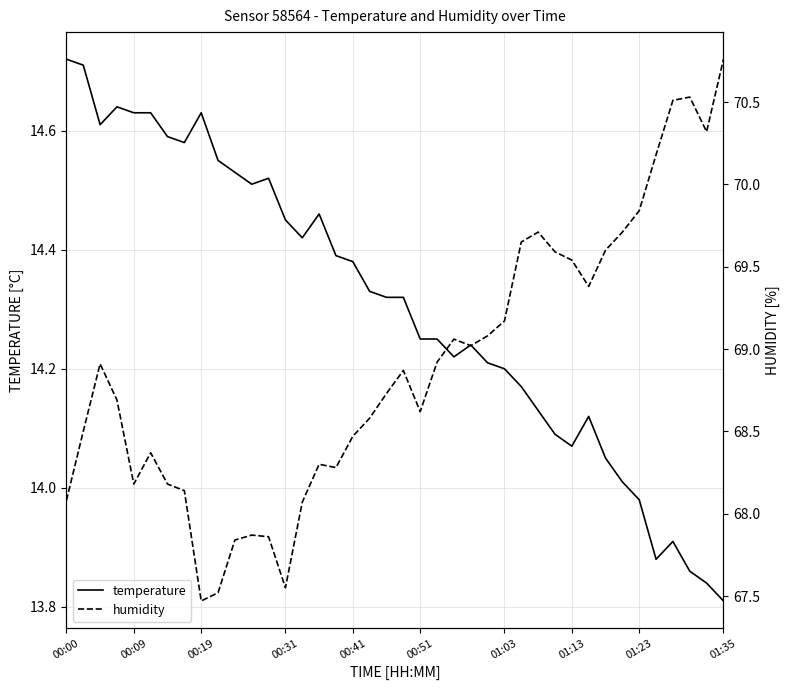

What is the highest value of the temperature series?

14.7